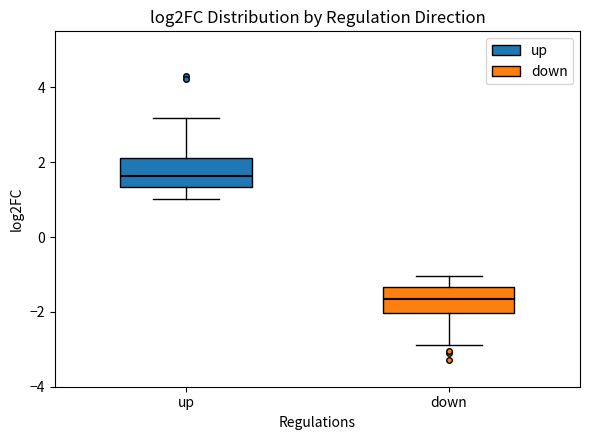

Reading left to right, read every box against the y-axis: the position of its median line, the range the box covers, and the ends of its whiskers. The values are not printed on the chart, so give them approximately, as read against the axis.

up: median 1.6, box 1.4 to 2.2, whiskers 1.0 to 3.2
down: median -1.6, box -2.0 to -1.4, whiskers -2.8 to -1.0